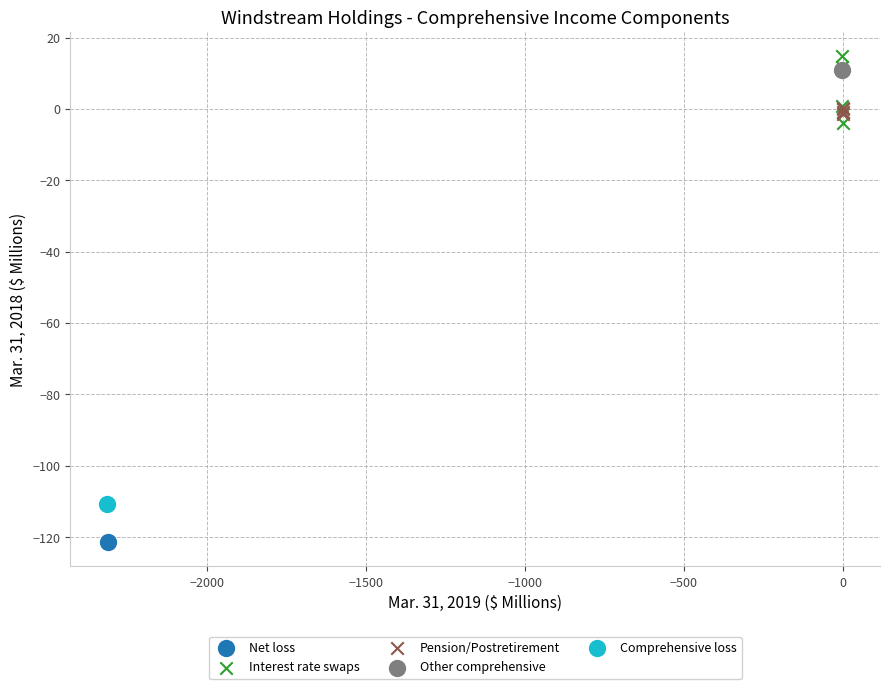

What are all the series names shown in the legend?

Net loss, Interest rate swaps, Pension/Postretirement, Other comprehensive, Comprehensive loss